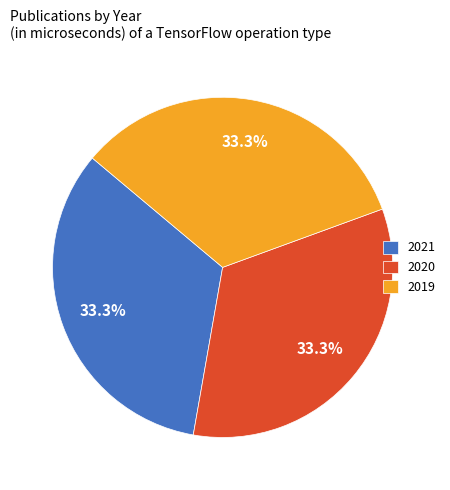

Does 2020 represent more than half of the total?

No